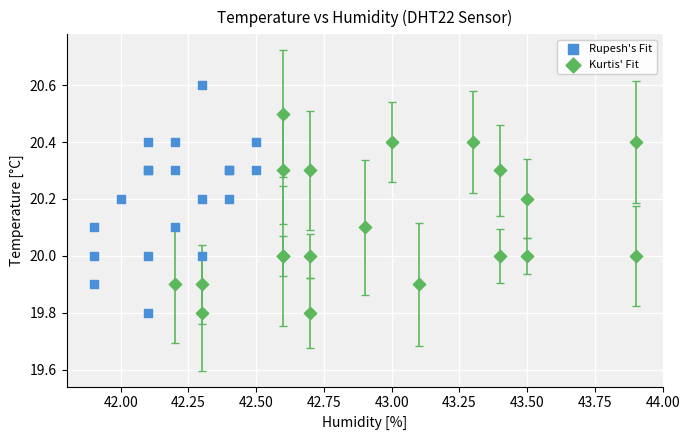

Which series contains the highest Y value?

Rupesh's Fit